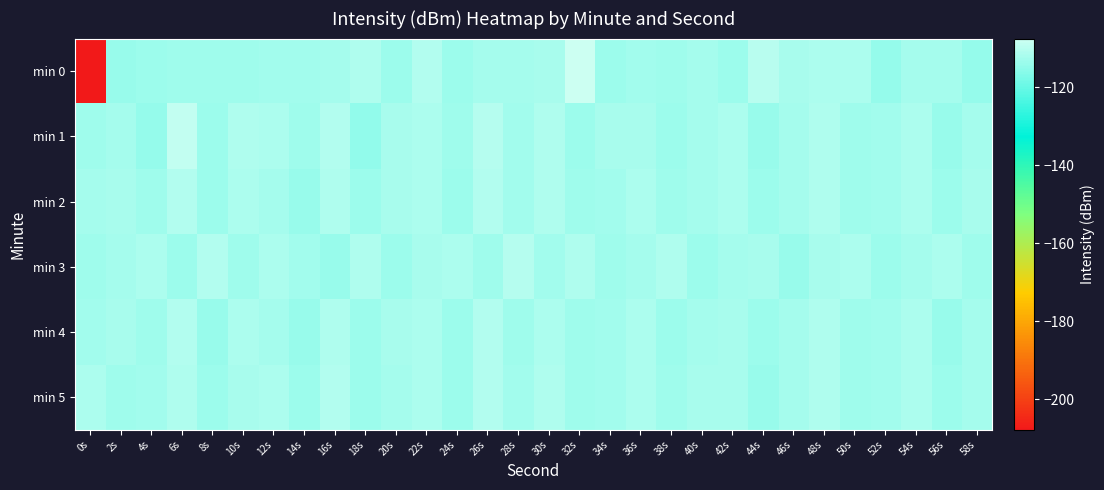

Between 42s and 46s, which is larger?

46s